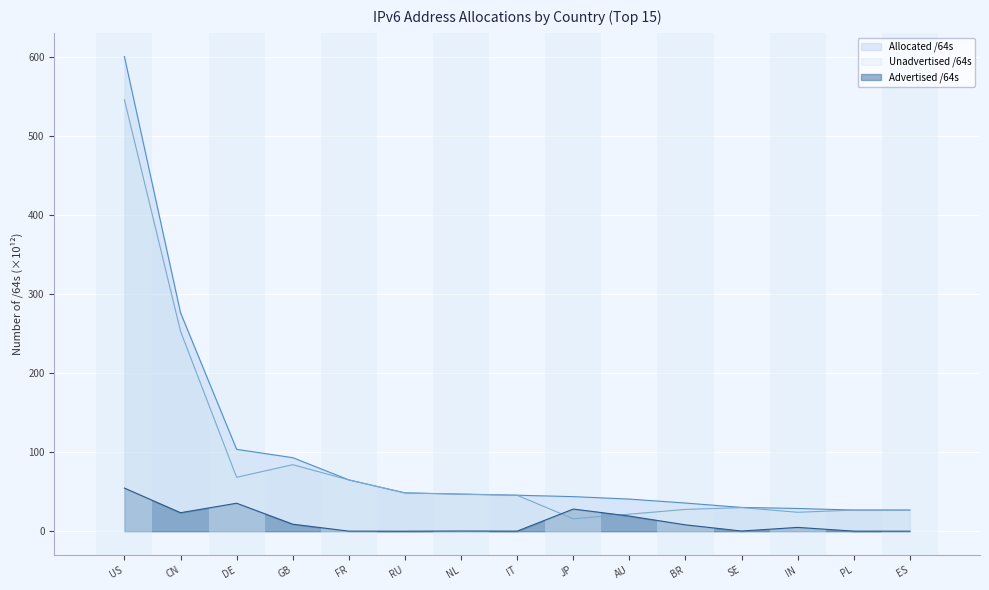

Between JP and AU, which series saw the biggest shift?

Advertised /64s